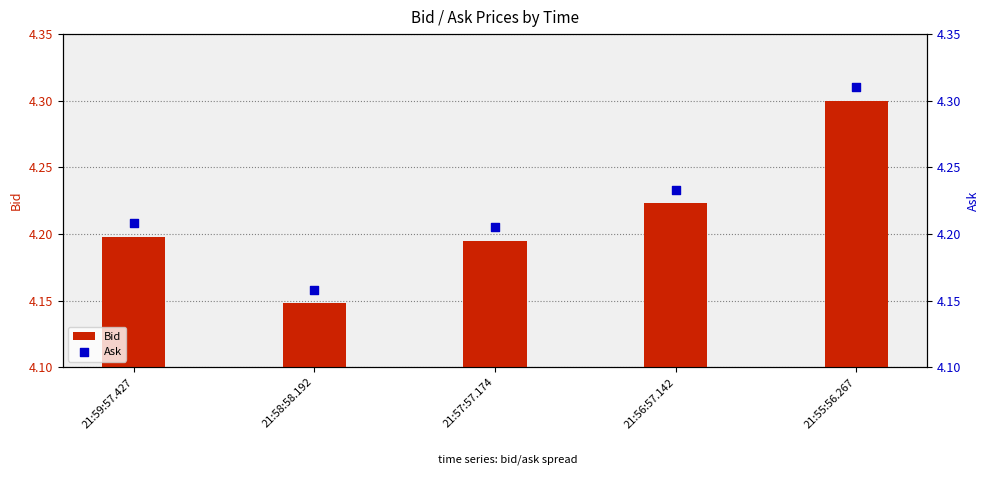

Which series reaches the maximum Y coordinate?

Ask